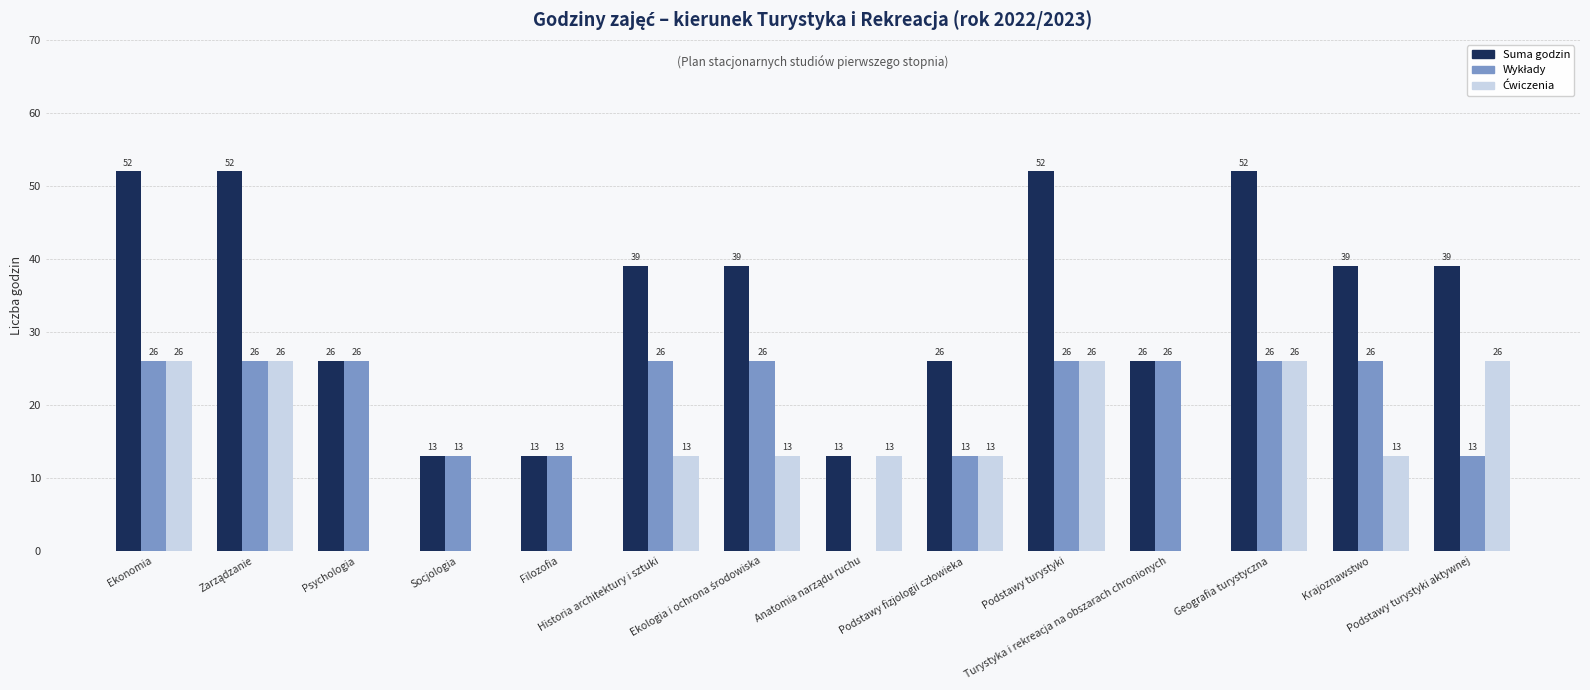

What is the maximum value shown in the chart?

52